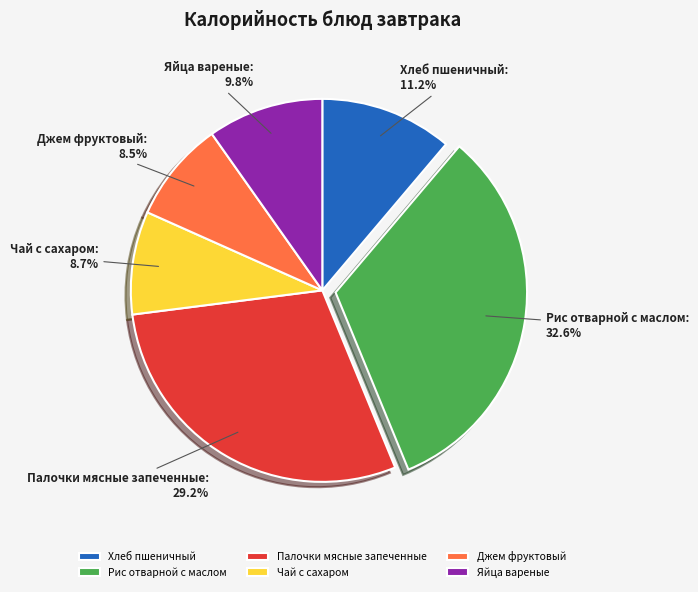

What is the largest slice in the pie chart?

Рис отварной с маслом